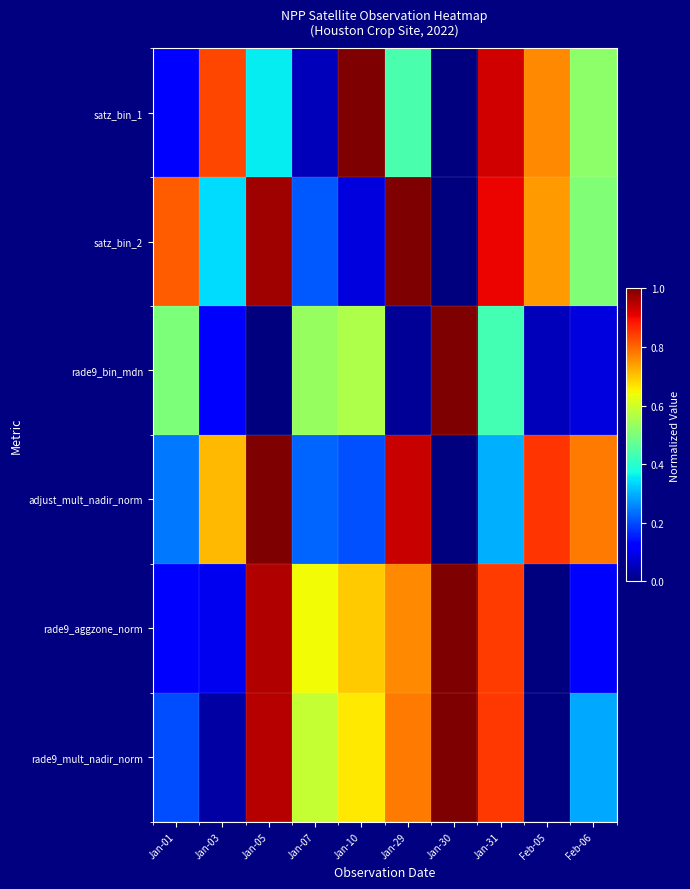

What is the spread (max minus min) of values at Feb-05?

0.9